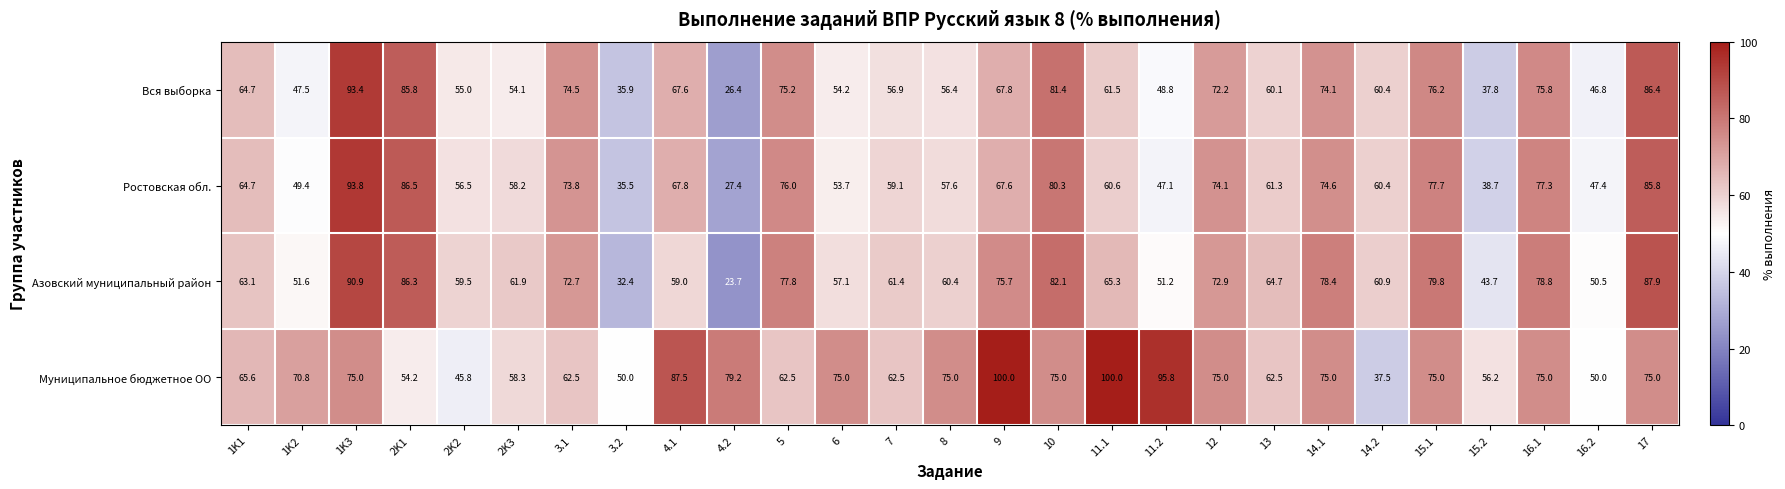

Is it true that Ростовская обл. equals 49.7 at 14.1?

False